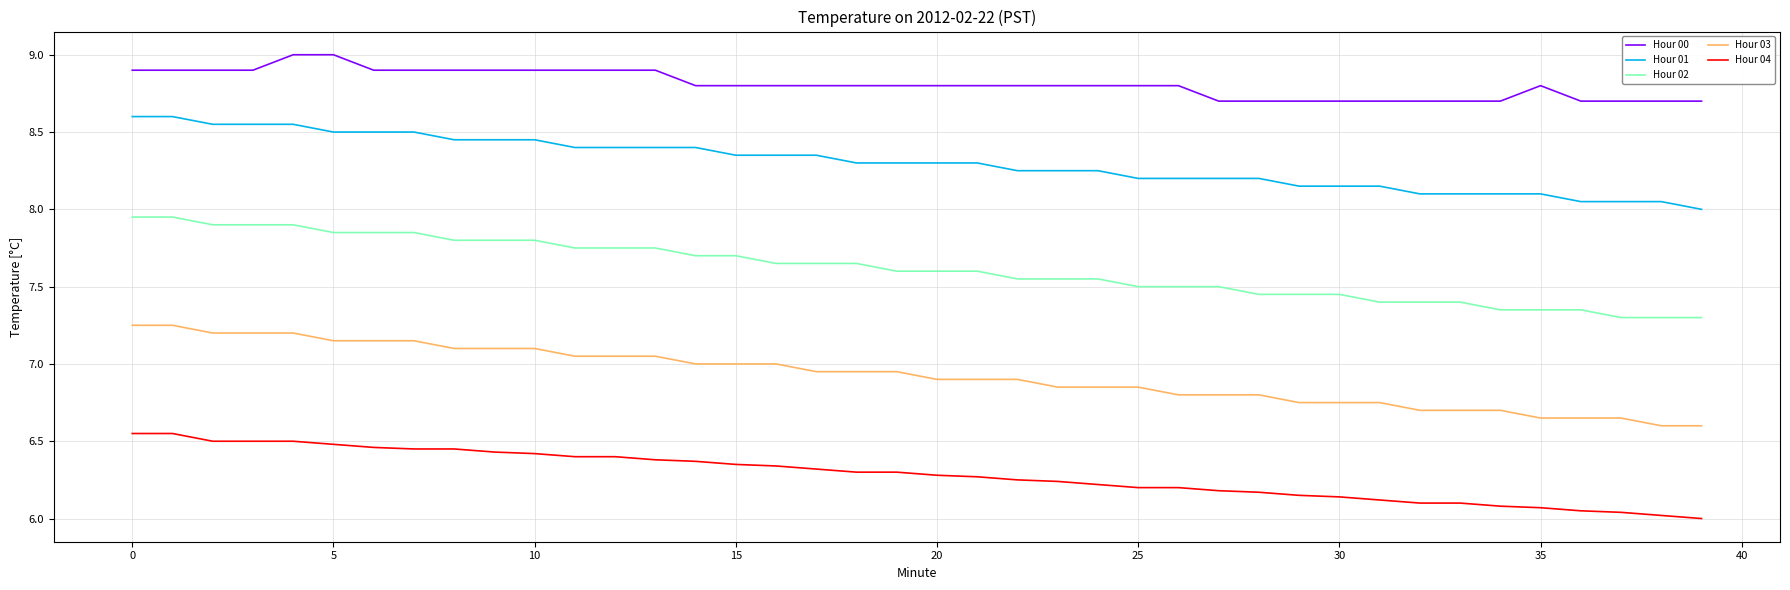

Rank the series by their maximum value, from highest to lowest.

Hour 00, Hour 01, Hour 02, Hour 03, Hour 04